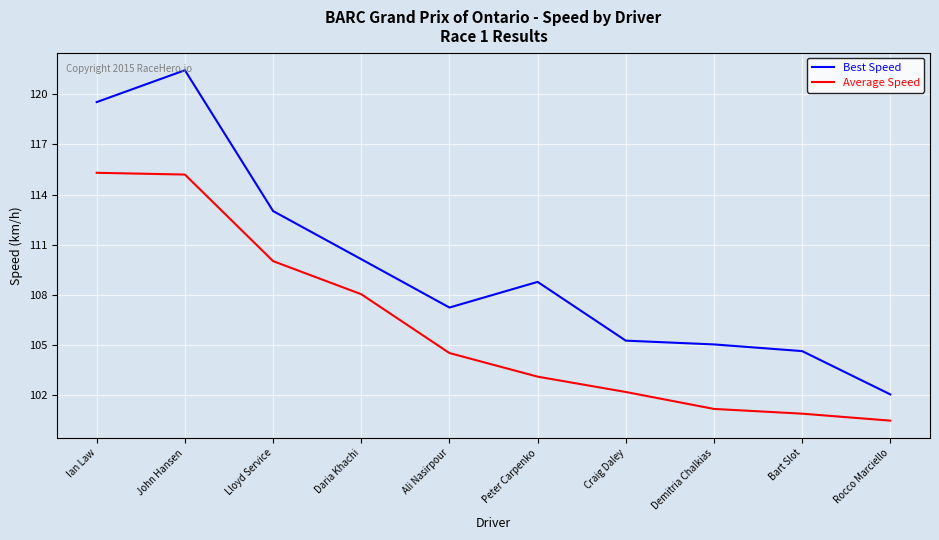

Which series changed the most between Daria Khachi and Craig Daley?

Average Speed